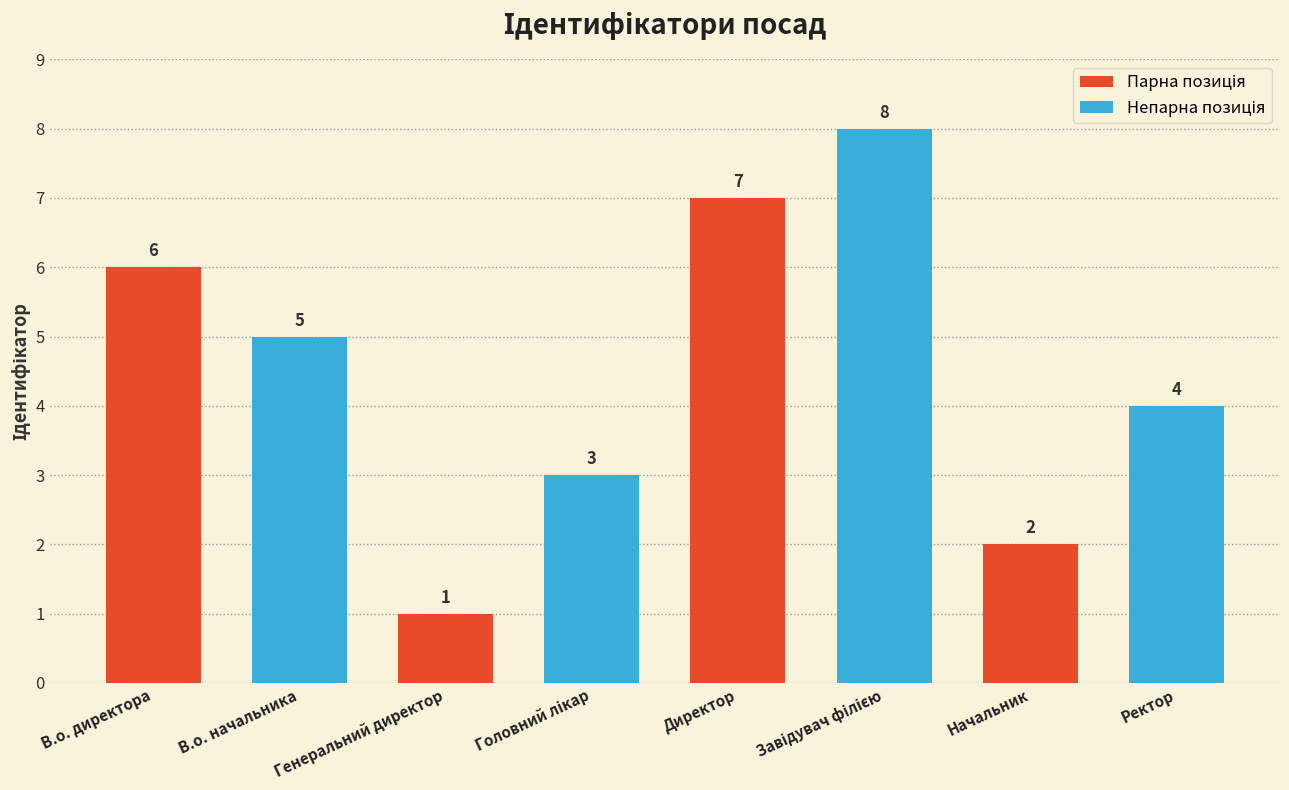

Approximately how many times larger is the value at Генеральний директор compared to В.о. начальника?

0.2